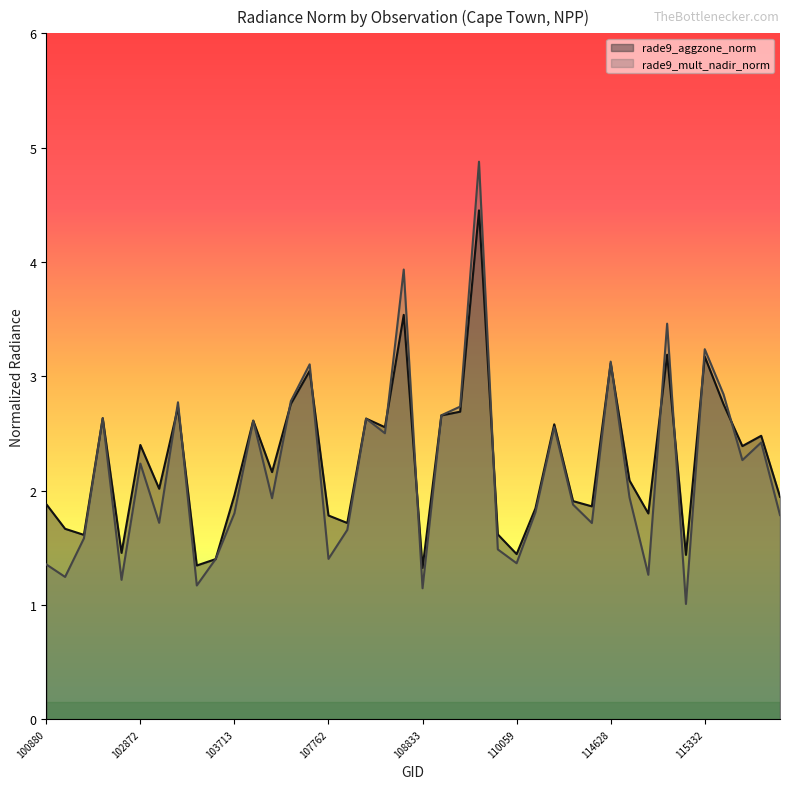

How many lines are shown in the chart?

2